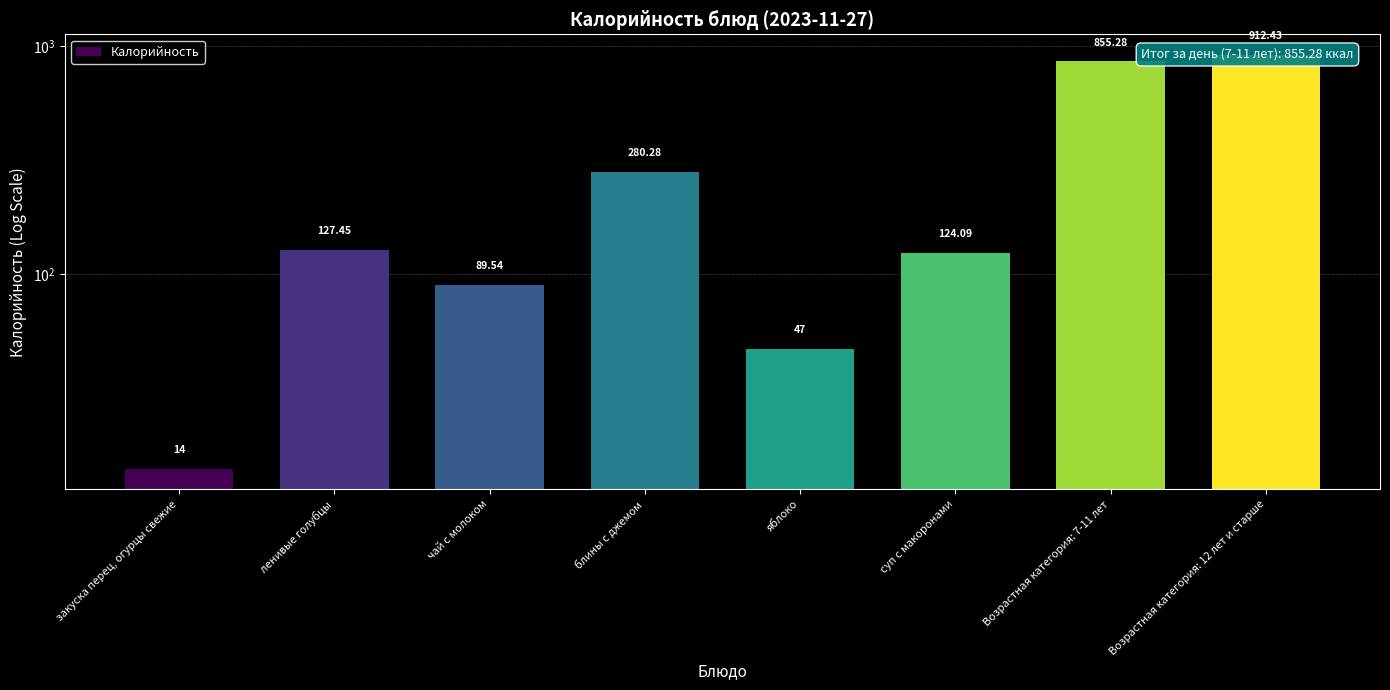

Reading right to left, extract all data points from this chart.

912.4	855.3	124.1	47.0	280.3	89.5	127.5	14.0